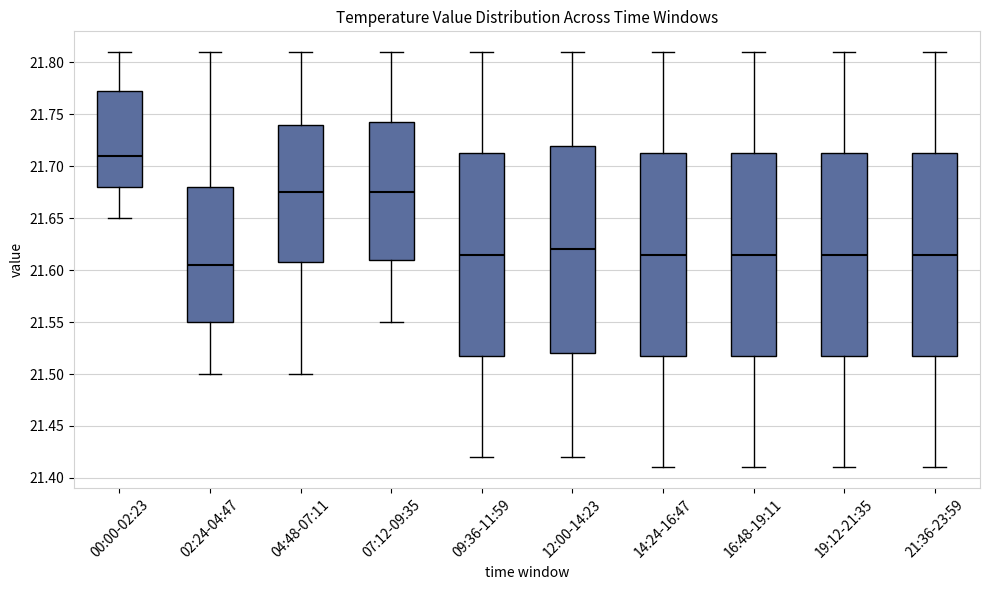

Where is the lower edge of the box for 04:48-07:11 on the y-axis? The values are not printed on the chart, so give them approximately, as read against the axis.

21.610